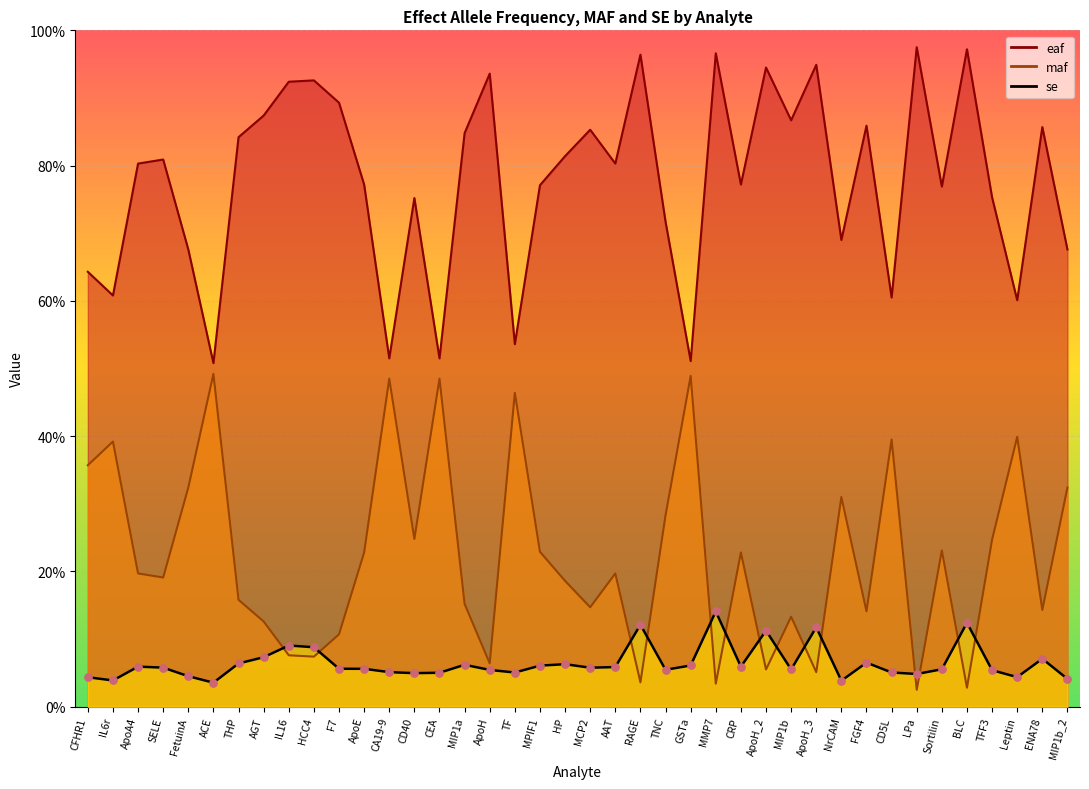

What are all the series names shown in the legend?

eaf, maf, se